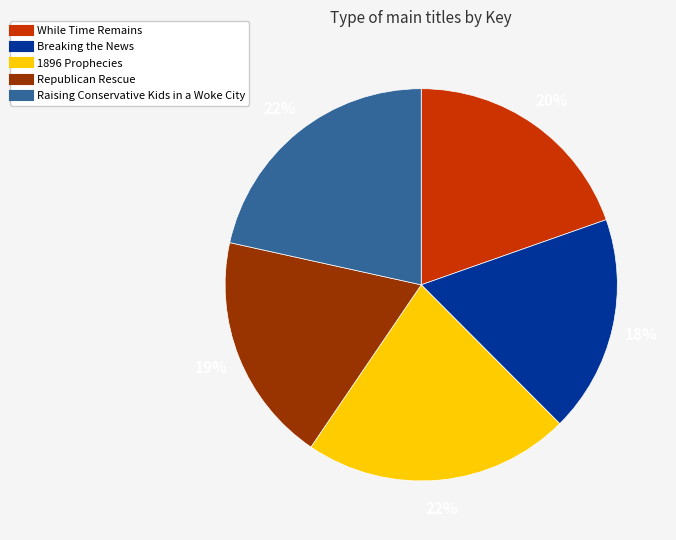

Is it true that Breaking the News is 18% of the pie?

True